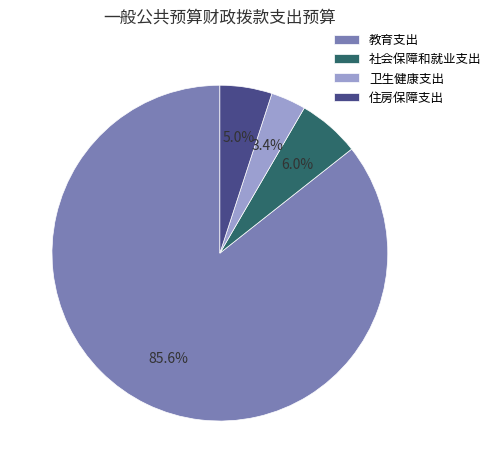

To the nearest percent, what percentage of the pie is 社会保障和就业支出?

6%